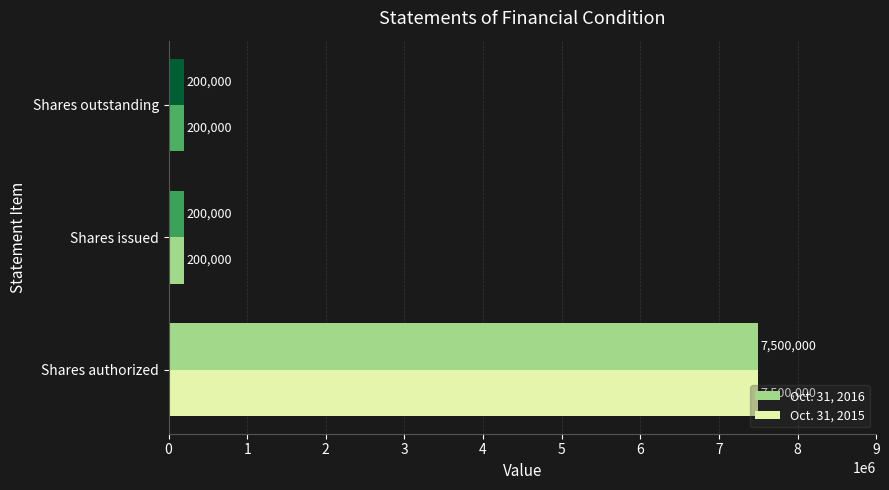

How many series are shown in this chart?

2